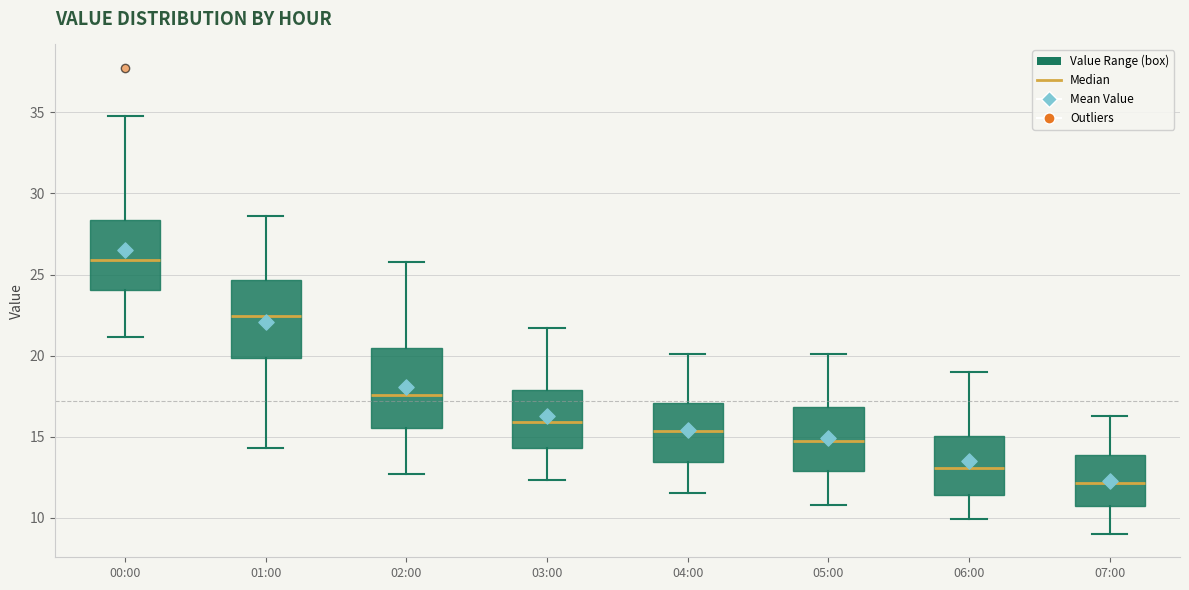

Reading left to right, read every box against the y-axis: the position of its median line, the range the box covers, and the ends of its whiskers. The values are not printed on the chart, so give them approximately, as read against the axis.

00:00: median 26.0, box 24.0 to 28.5, whiskers 21.0 to 35.0
01:00: median 22.5, box 20.0 to 24.5, whiskers 14.5 to 28.5
02:00: median 17.5, box 15.5 to 20.5, whiskers 12.5 to 26.0
03:00: median 16.0, box 14.5 to 18.0, whiskers 12.5 to 21.5
04:00: median 15.5, box 13.5 to 17.0, whiskers 11.5 to 20.0
05:00: median 15.0, box 13.0 to 17.0, whiskers 11.0 to 20.0
06:00: median 13.0, box 11.5 to 15.0, whiskers 10.0 to 19.0
07:00: median 12.0, box 10.5 to 14.0, whiskers 9.0 to 16.5